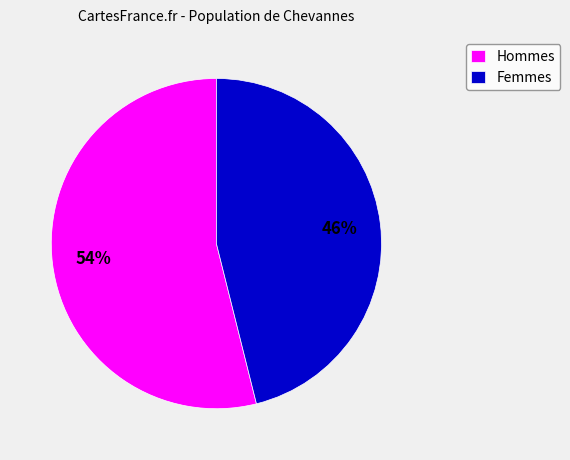

Is it true that Femmes is 46% of the pie?

True